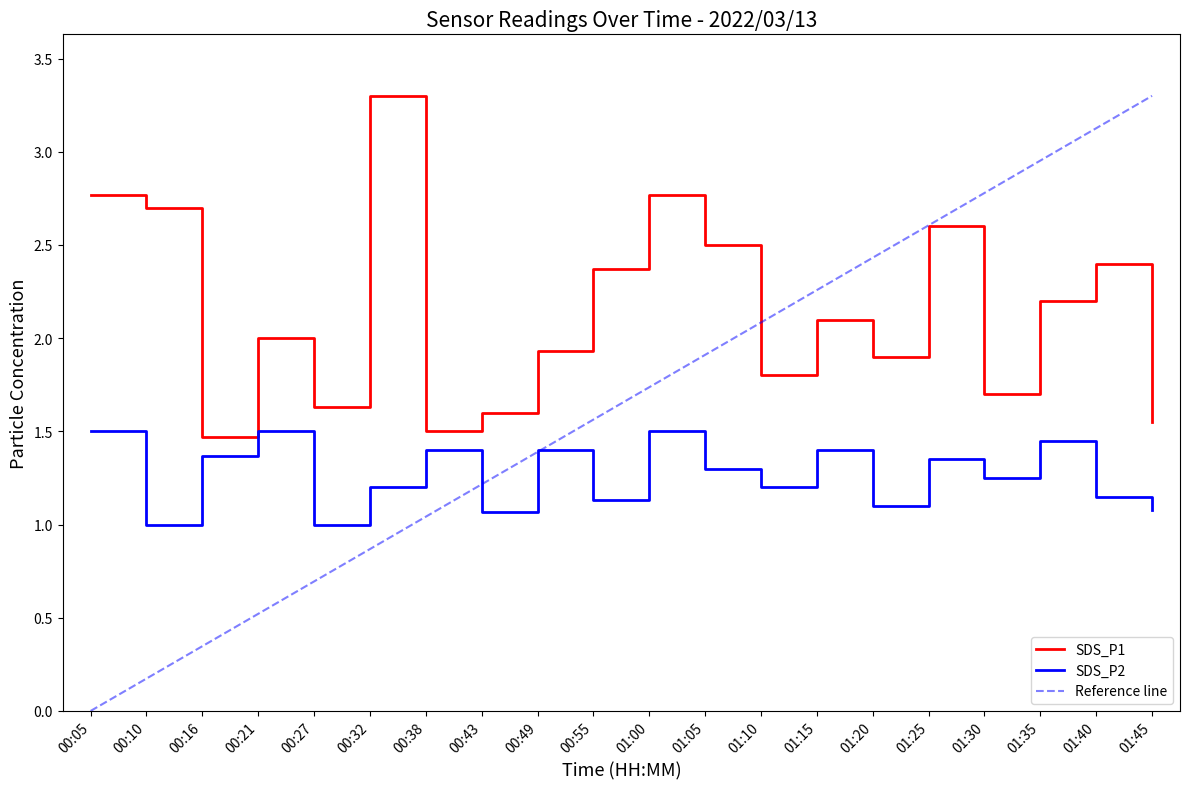

Which category has the lowest value across all series?

00:05